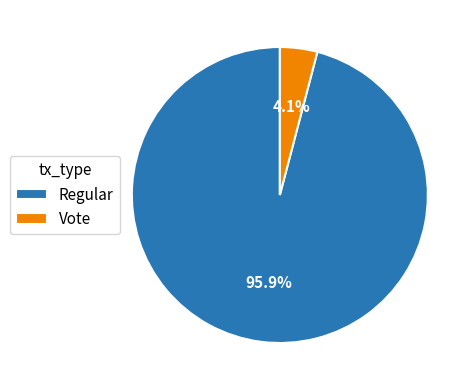

How many slices are in this pie chart?

2